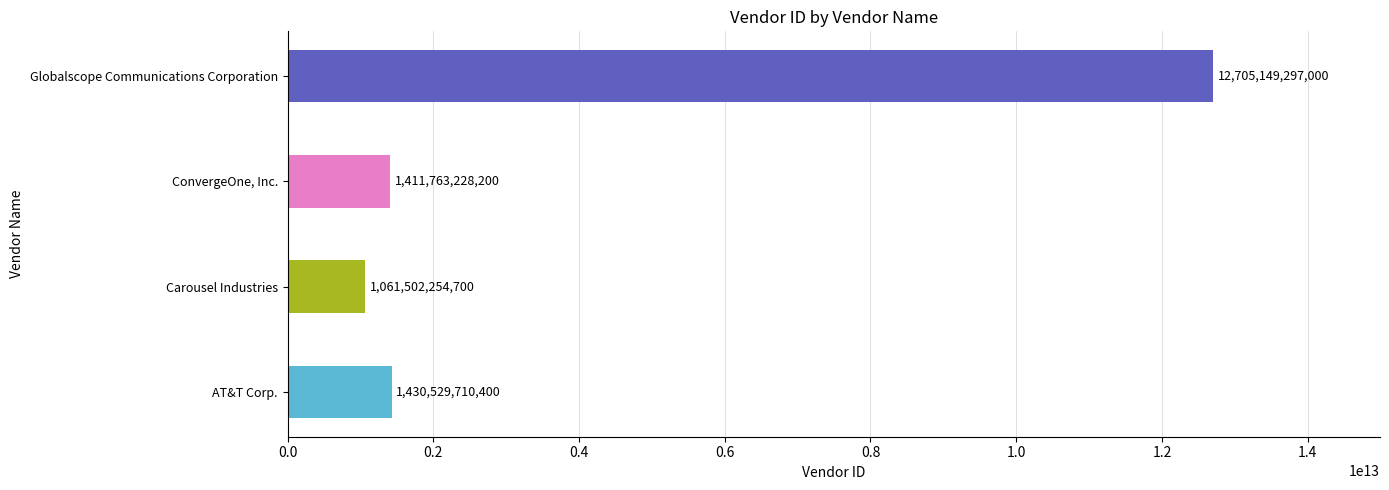

Reading bottom to top, extract all data points from this chart.

1430529710400	1061502254700	1411763228200	12705149297000